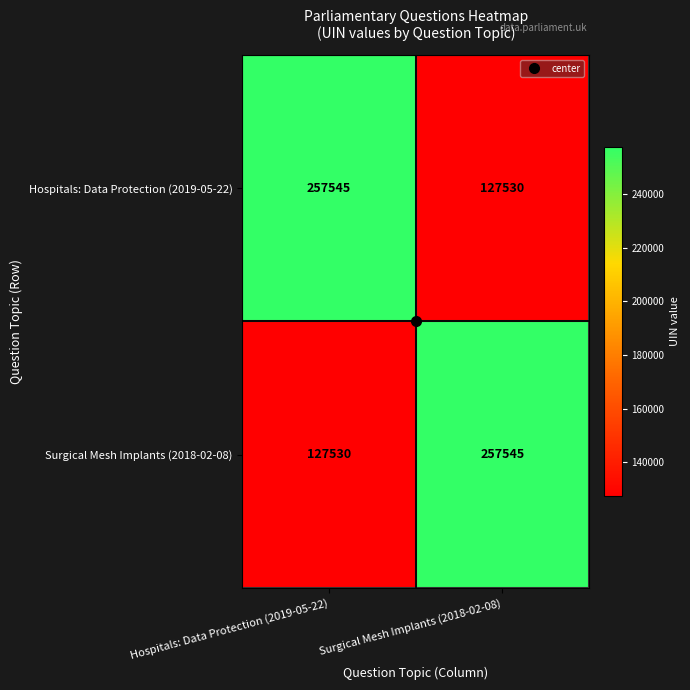

The Surgical Mesh Implants (2018-02-08) series shows 127530 at Hospitals: Data Protection (2019-05-22). True or false?

True